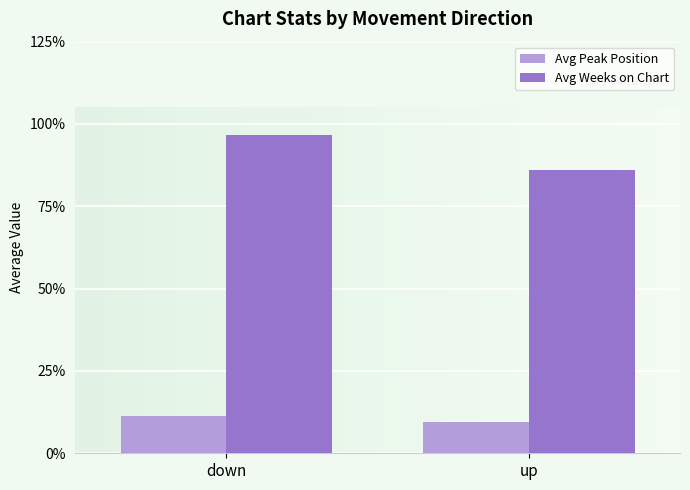

What is the label of the 2nd bar from the right?

down